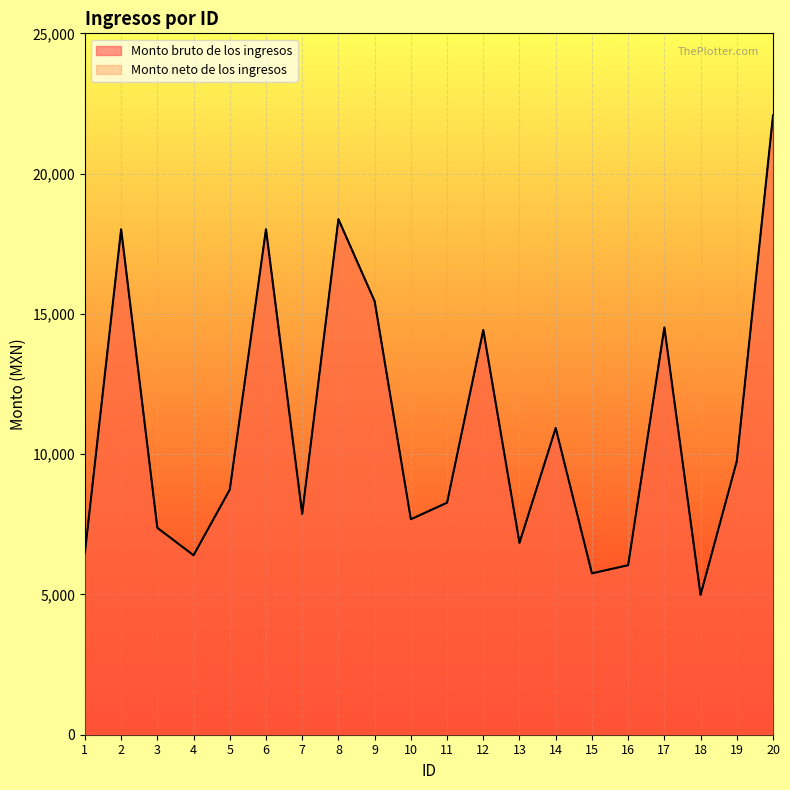

What are all the series names shown in the legend?

Monto bruto de los ingresos, Monto neto de los ingresos